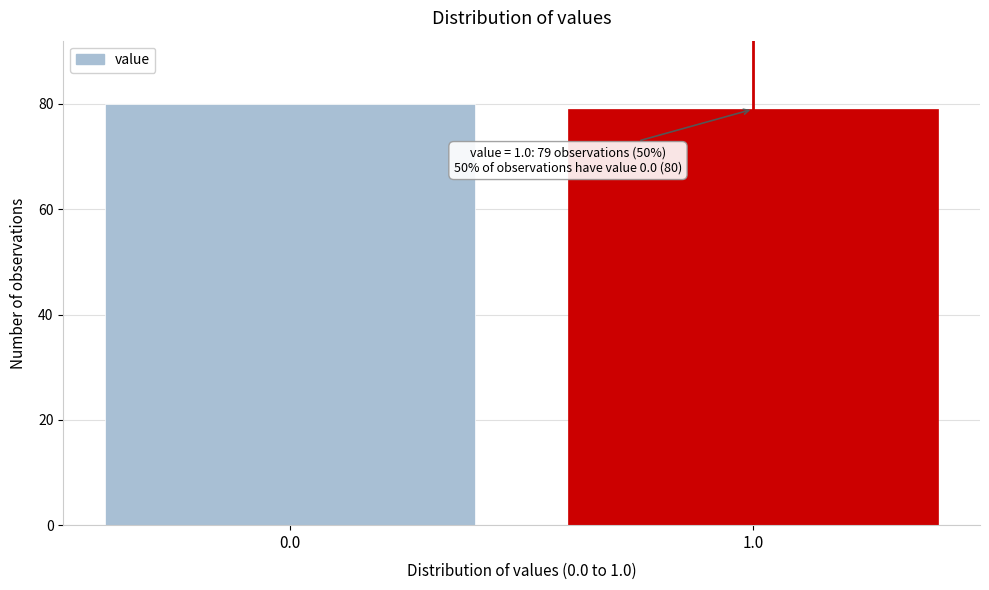

Reading left to right, transcribe all the data shown in this chart.

80	79